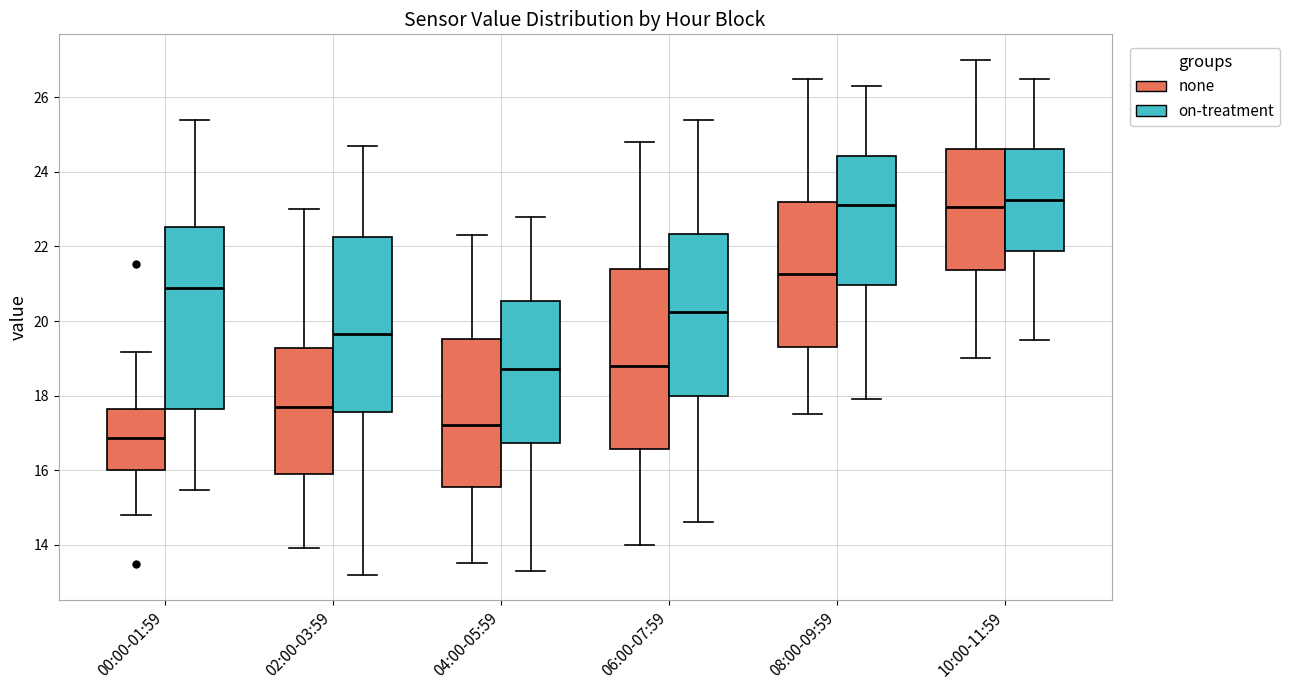

Reading left to right, read every box against the y-axis: the position of its median line, the range the box covers, and the ends of its whiskers. The values are not printed on the chart, so give them approximately, as read against the axis.

00:00-01:59 (none): median 16.8, box 16.0 to 17.6, whiskers 14.8 to 19.2
00:00-01:59 (on-treatment): median 20.8, box 17.6 to 22.6, whiskers 15.4 to 25.4
02:00-03:59 (none): median 17.8, box 16.0 to 19.2, whiskers 14.0 to 23.0
02:00-03:59 (on-treatment): median 19.6, box 17.6 to 22.2, whiskers 13.2 to 24.8
04:00-05:59 (none): median 17.2, box 15.6 to 19.6, whiskers 13.6 to 22.4
04:00-05:59 (on-treatment): median 18.8, box 16.8 to 20.6, whiskers 13.4 to 22.8
06:00-07:59 (none): median 18.8, box 16.6 to 21.4, whiskers 14.0 to 24.8
06:00-07:59 (on-treatment): median 20.2, box 18.0 to 22.4, whiskers 14.6 to 25.4
08:00-09:59 (none): median 21.2, box 19.4 to 23.2, whiskers 17.6 to 26.6
08:00-09:59 (on-treatment): median 23.2, box 21.0 to 24.4, whiskers 18.0 to 26.4
10:00-11:59 (none): median 23.0, box 21.4 to 24.6, whiskers 19.0 to 27.0
10:00-11:59 (on-treatment): median 23.2, box 21.8 to 24.6, whiskers 19.6 to 26.6